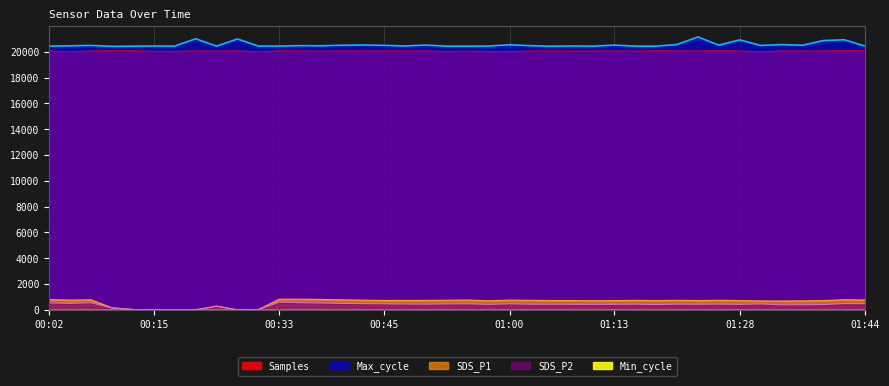

True or false: Max_cycle and SDS_P2 intersect in this chart.

False